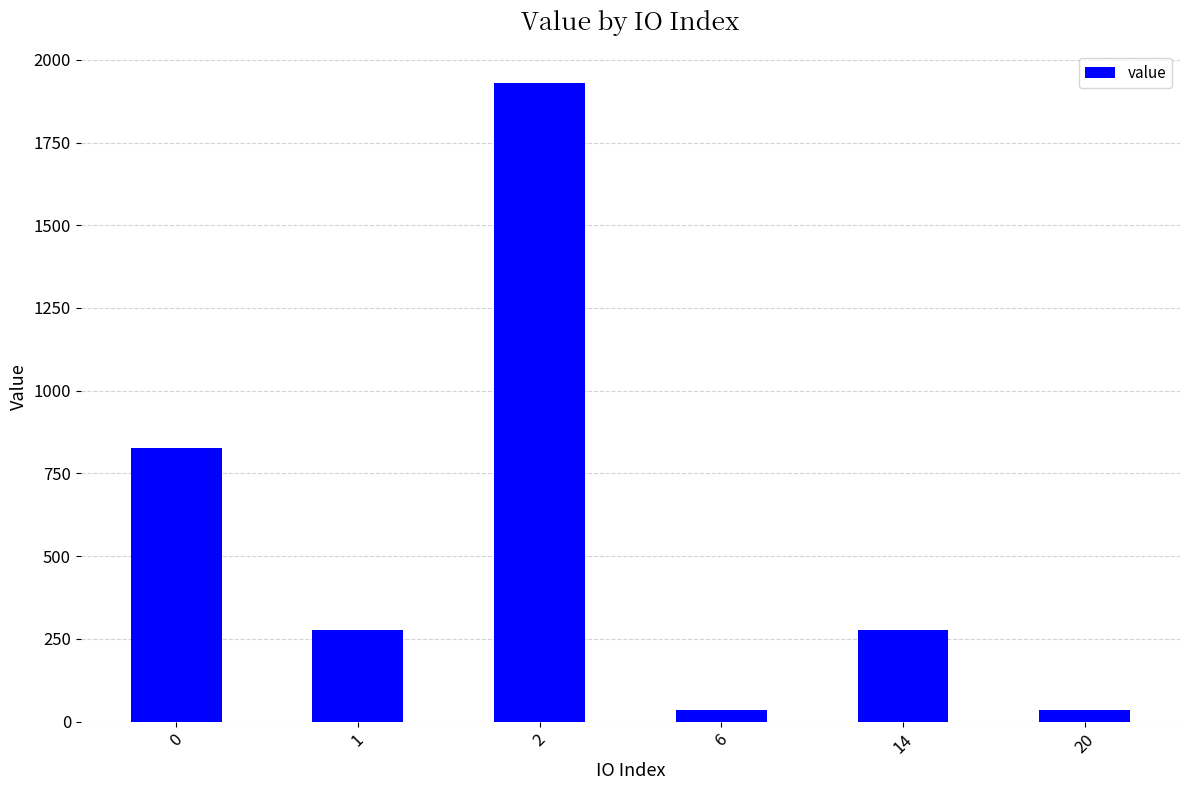

How many series are shown in this chart?

1